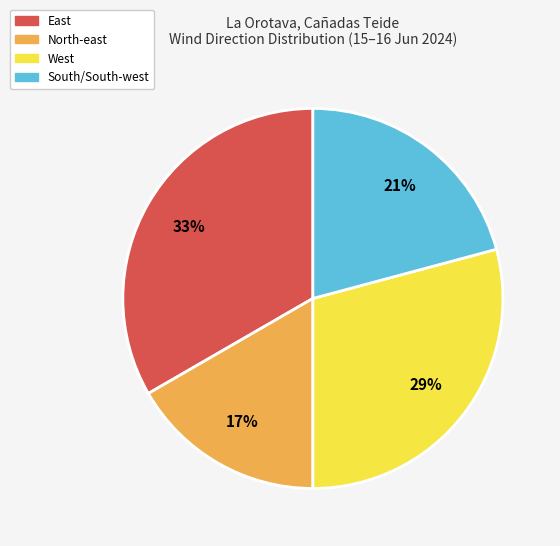

To the nearest percent, what percentage of the pie is East?

33%